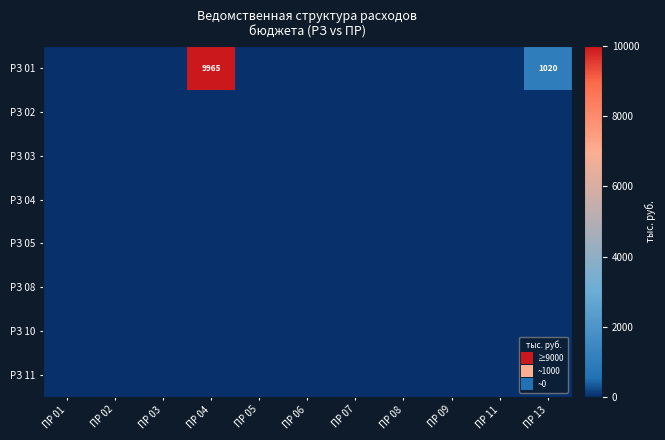

Which series has the largest total across all categories?

РЗ 01